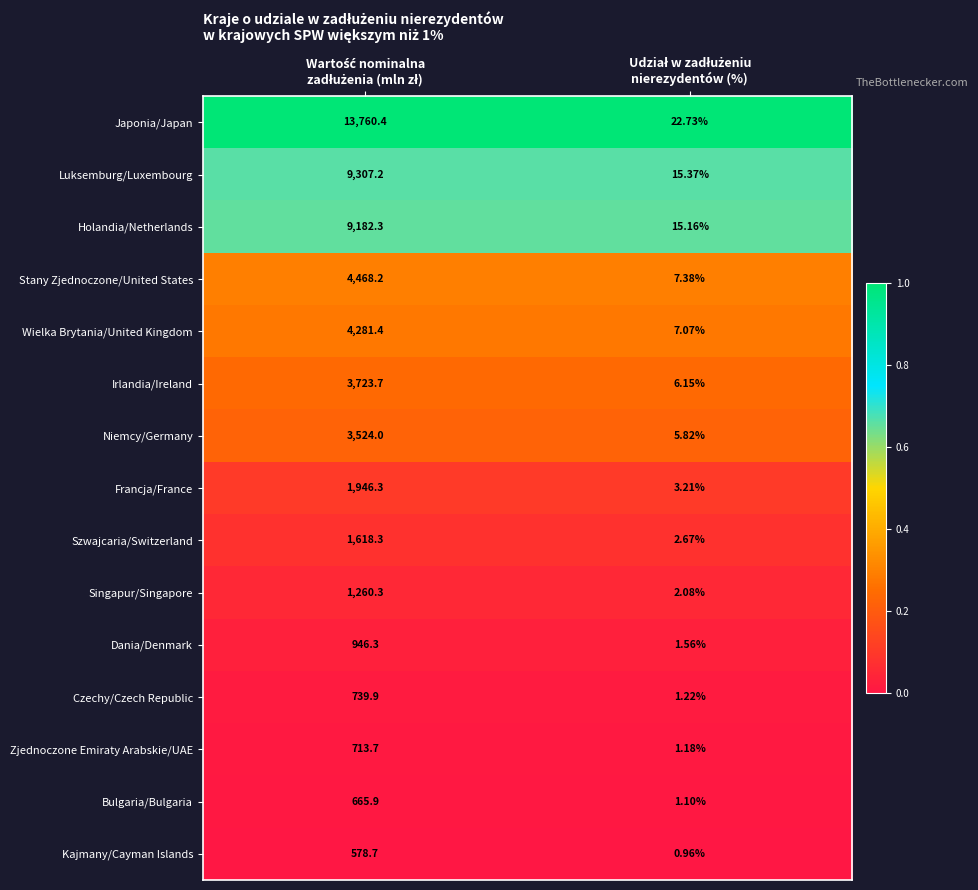

Which series has the largest range (max minus min)?

Japonia/Japan